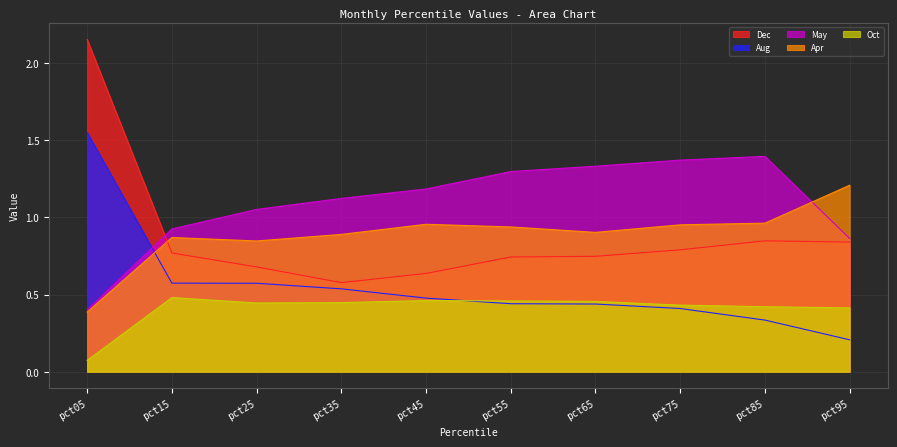

True or false: May and Oct cross at least once.

False